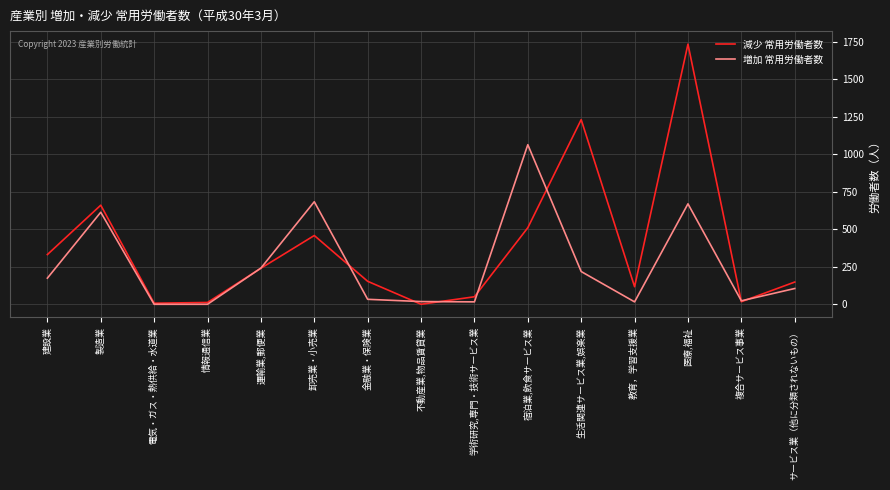

What value does the 減少 常用労働者数 series have at 情報通信業?

12